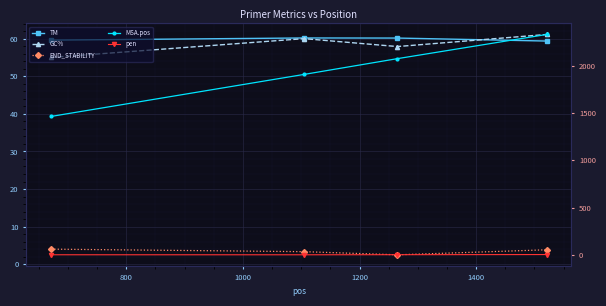

What is the spread (max minus min) of values at 1000?

2075.8